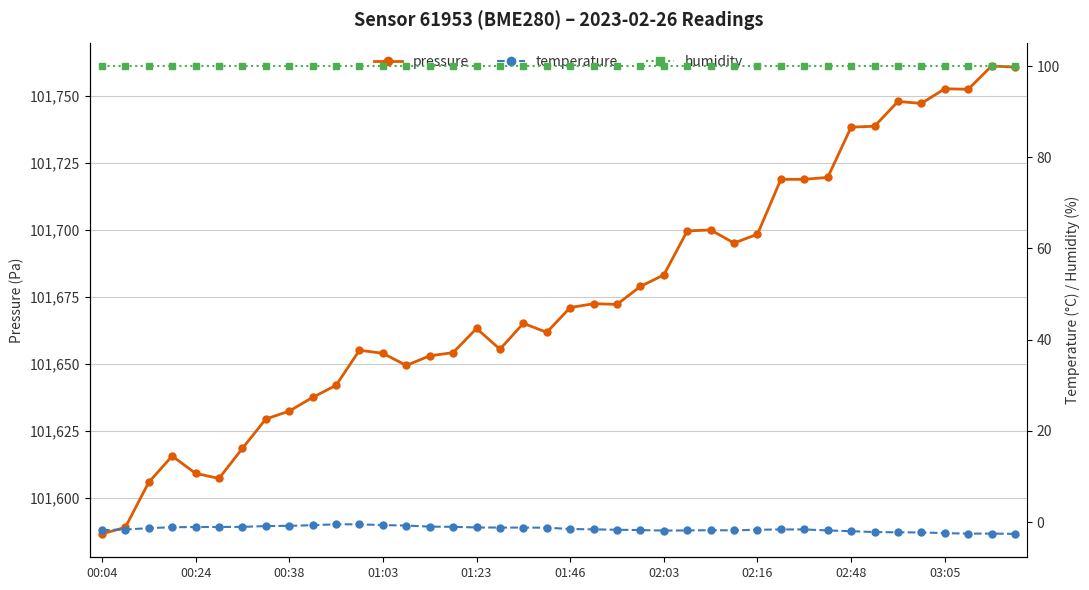

What is the maximum value shown in the chart?

101761.3